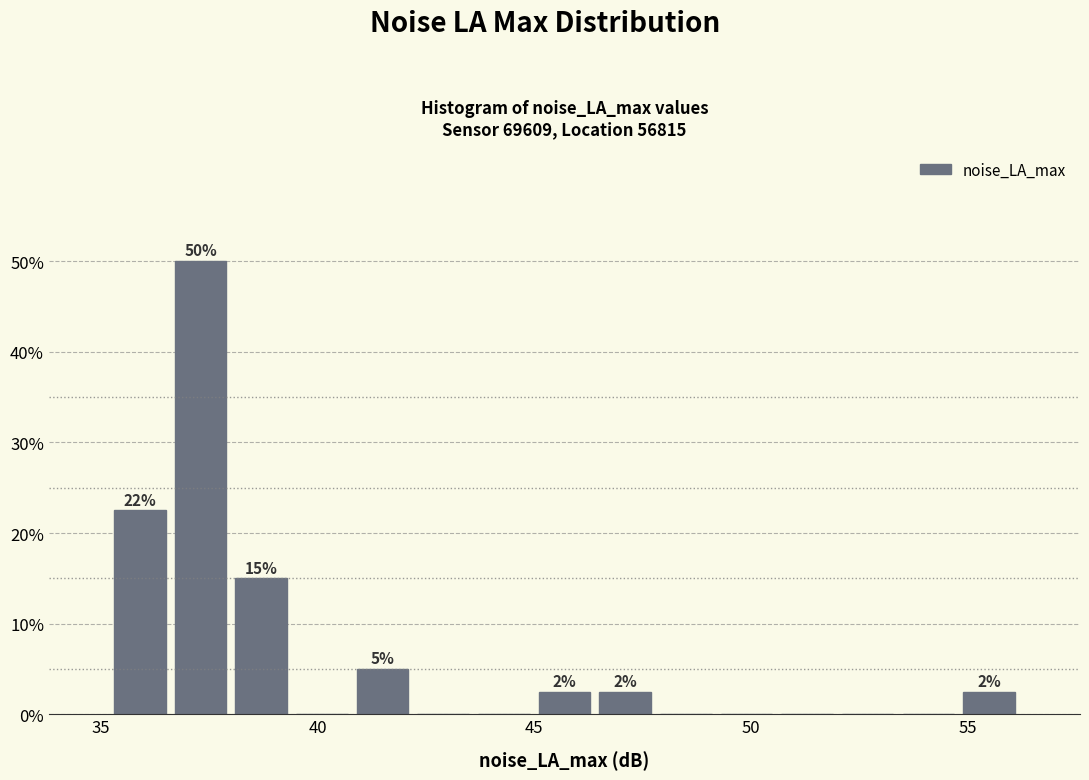

Read against the x-axis, roughly where is the centre of the tallest bar?

37.5